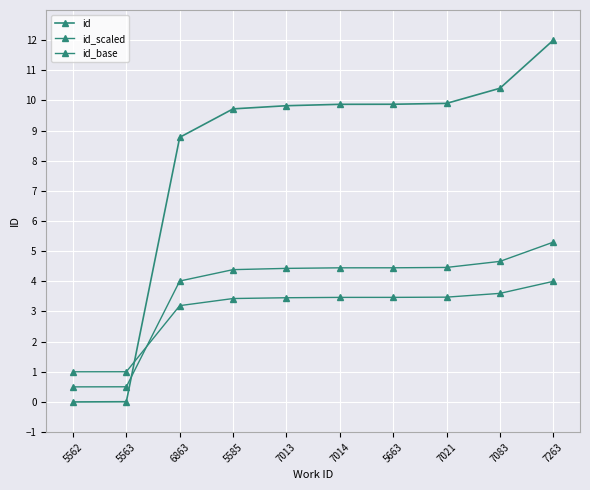

At which label is id_base closest to 2?

5563